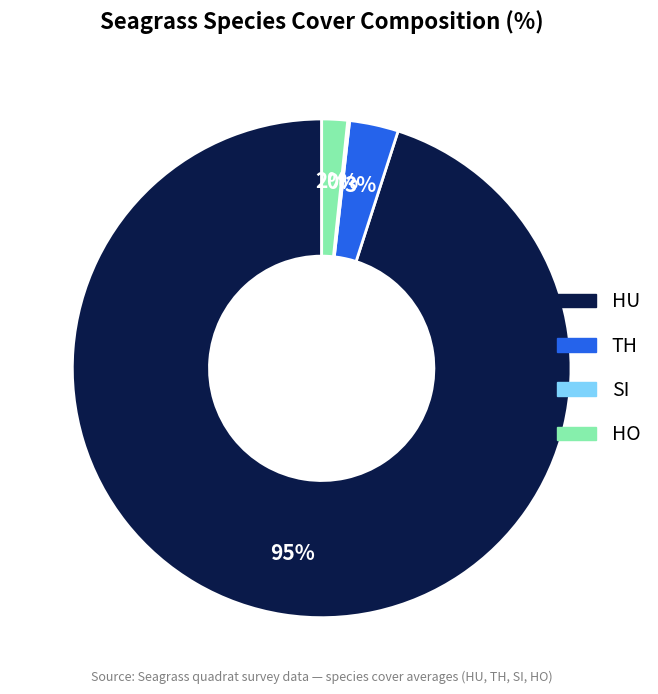

To the nearest percent, what portion does TH represent?

3%